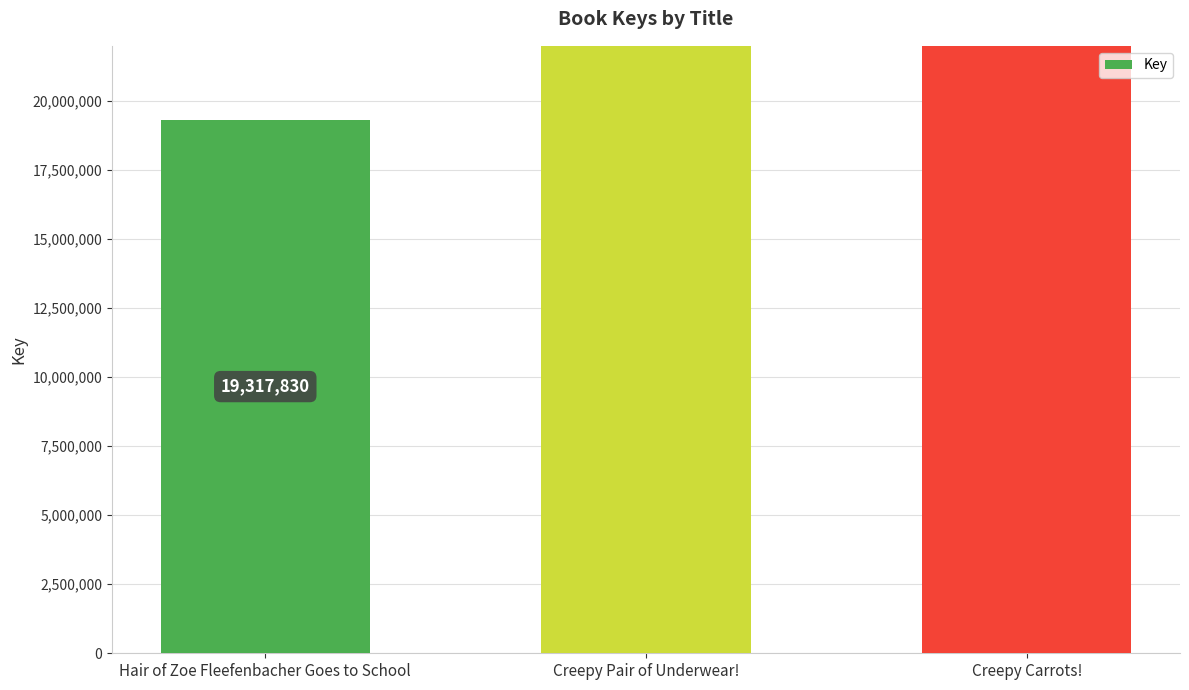

What position from the right is Hair of Zoe Fleefenbacher Goes to School?

3